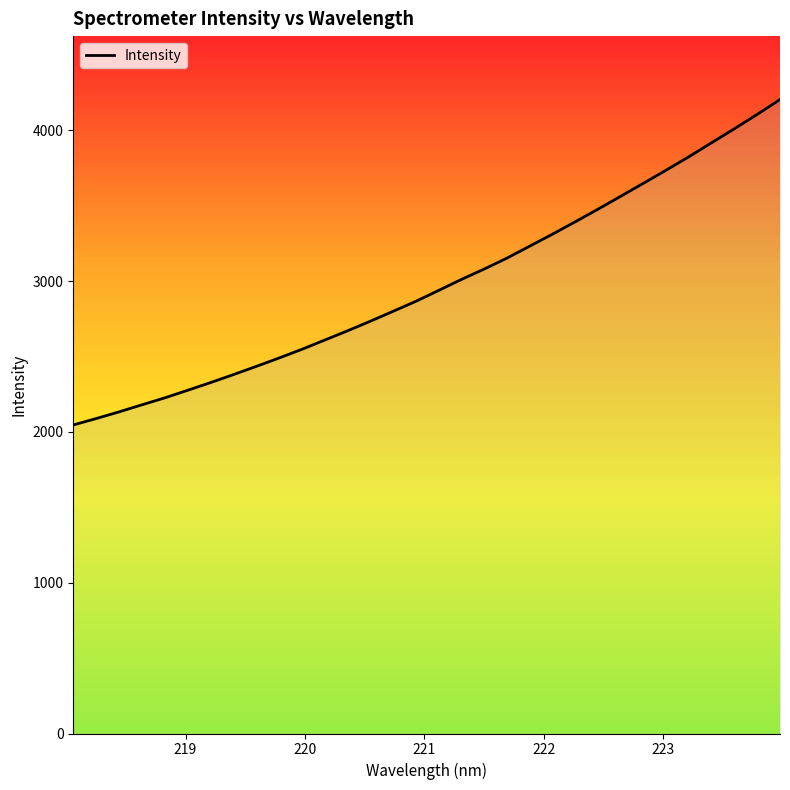

What is the minimum value shown in the chart?

2045.7